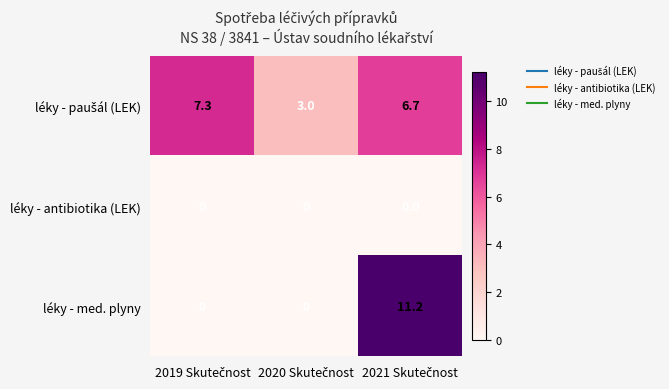

Which series has the widest spread of values?

léky - med. plyny